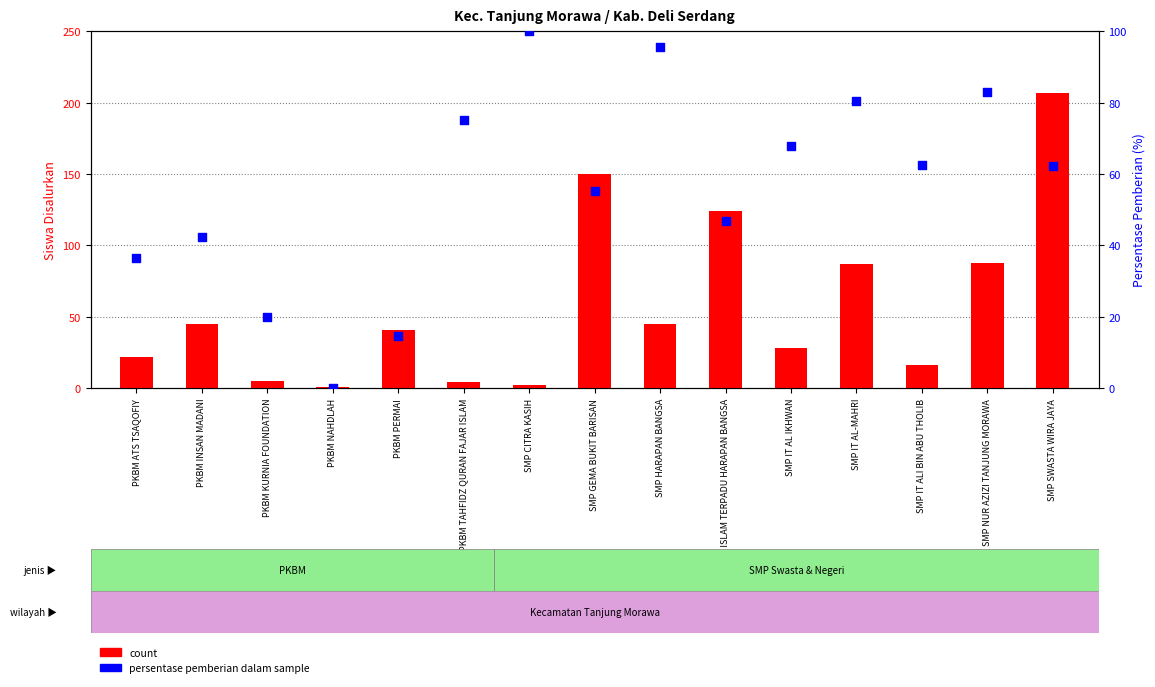

Which series has the largest Y range (max minus min)?

count